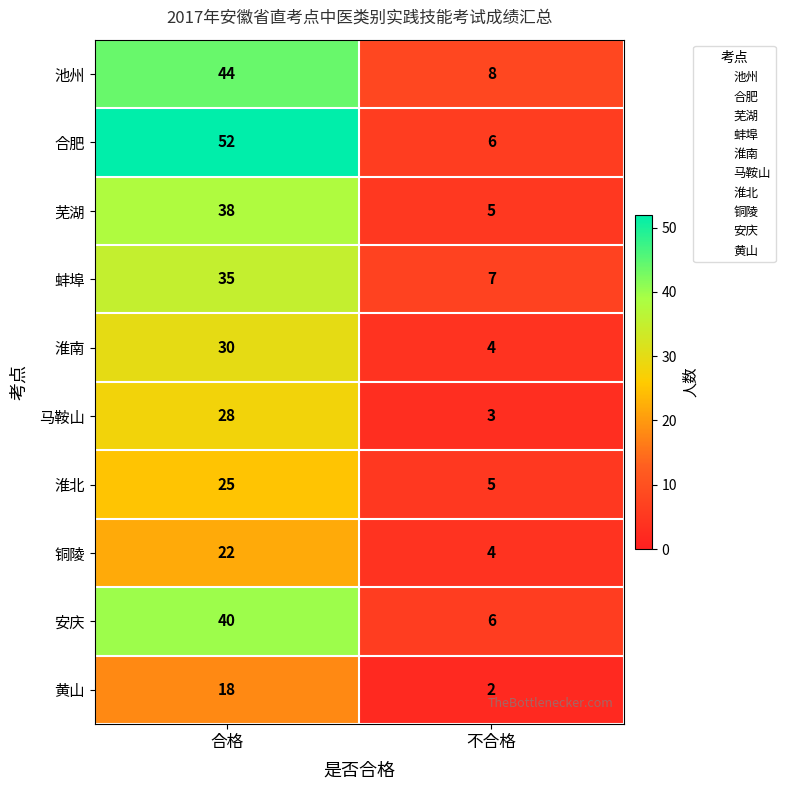

At which label is 芜湖 closest to 21?

不合格